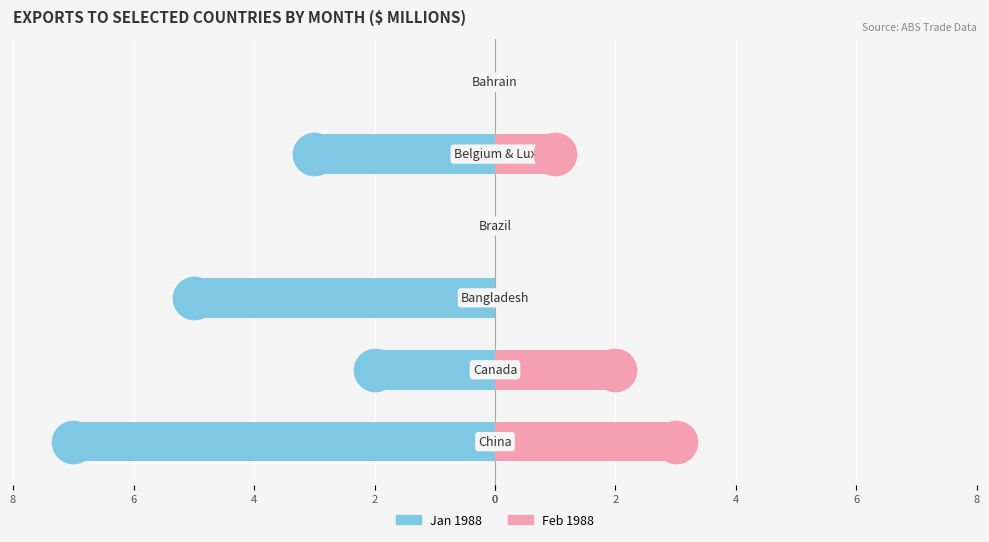

At how many categories does at least one series exceed -6?

6